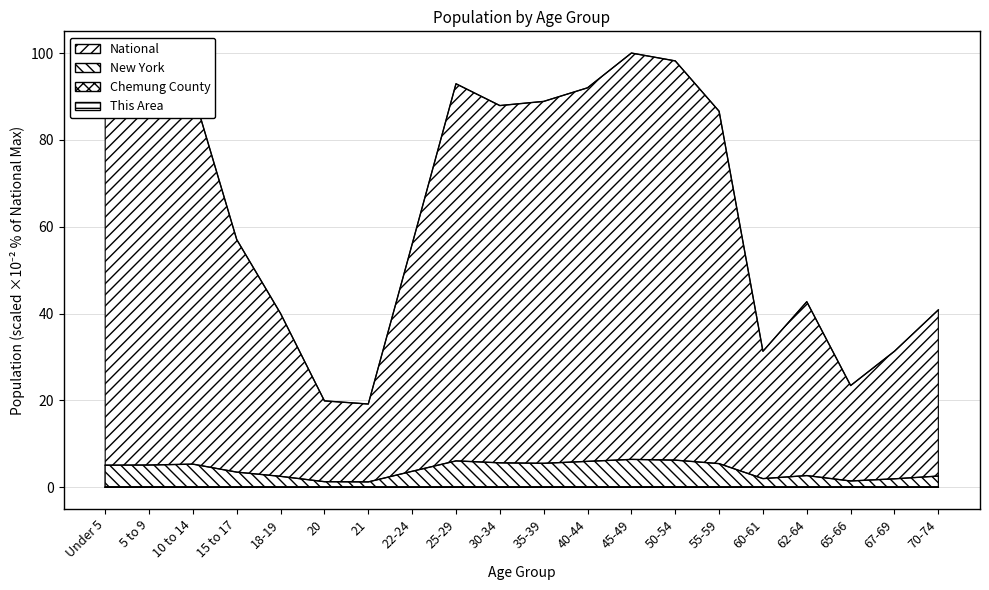

What is the highest value of the National series?

100.0